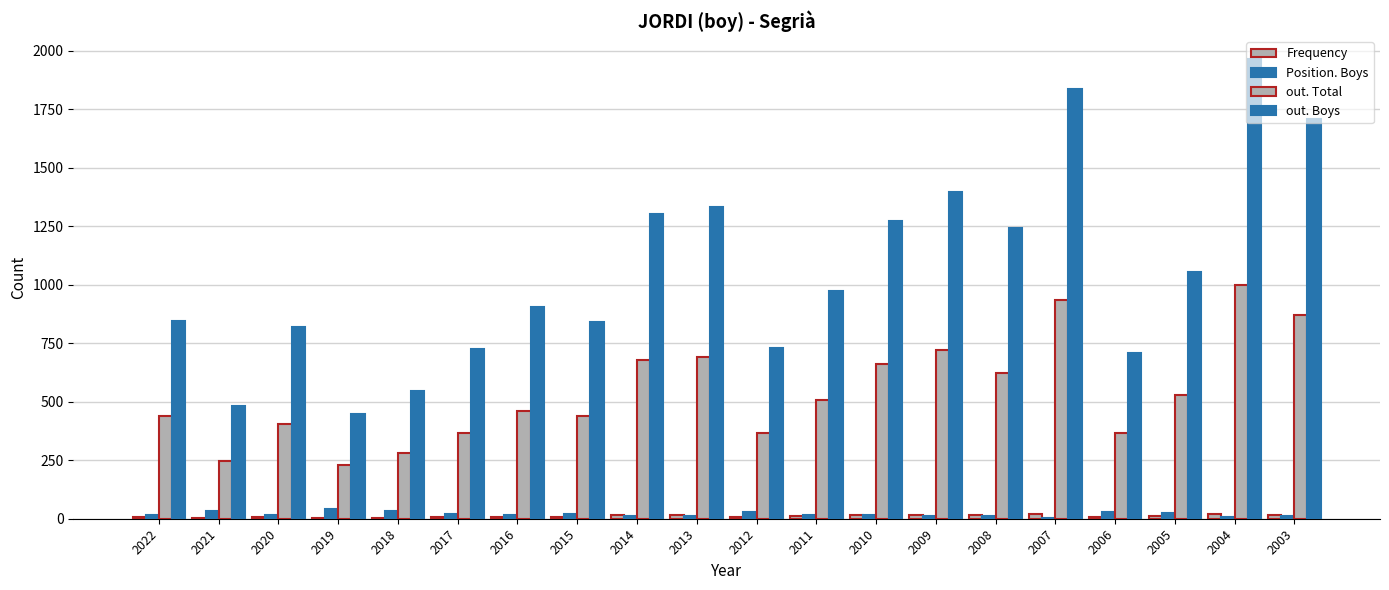

How many groups of bars are there?

20